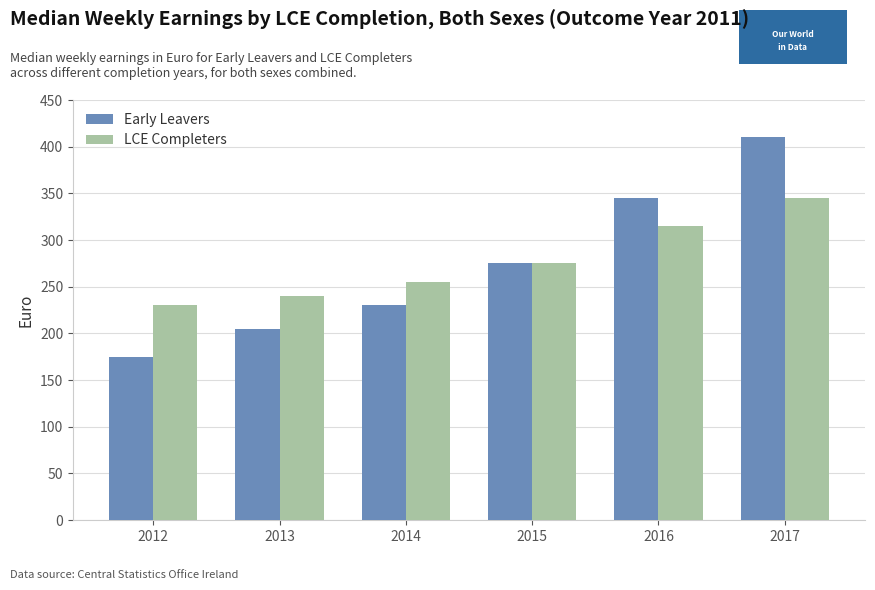

Rank the series at 2013 from lowest to highest value.

Early Leavers, LCE Completers